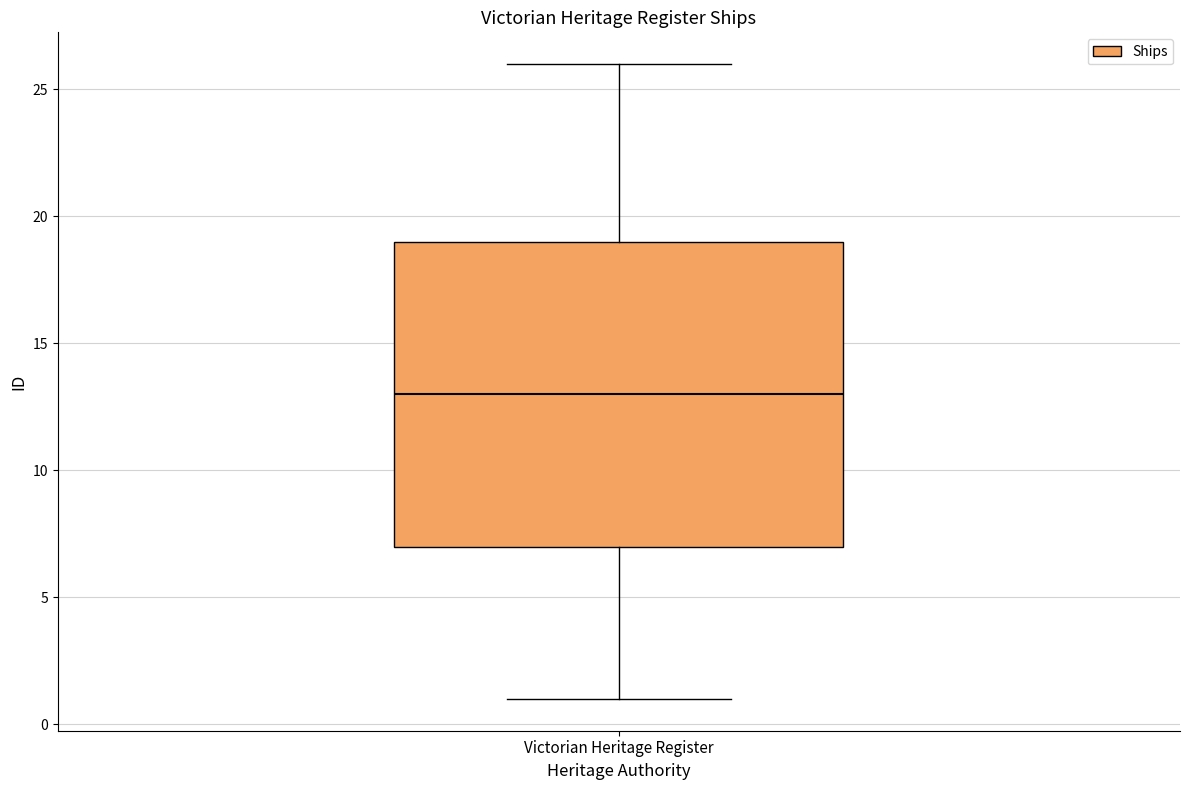

Where is the lower edge of the box for Victorian Heritage Register on the y-axis? The values are not printed on the chart, so give them approximately, as read against the axis.

7